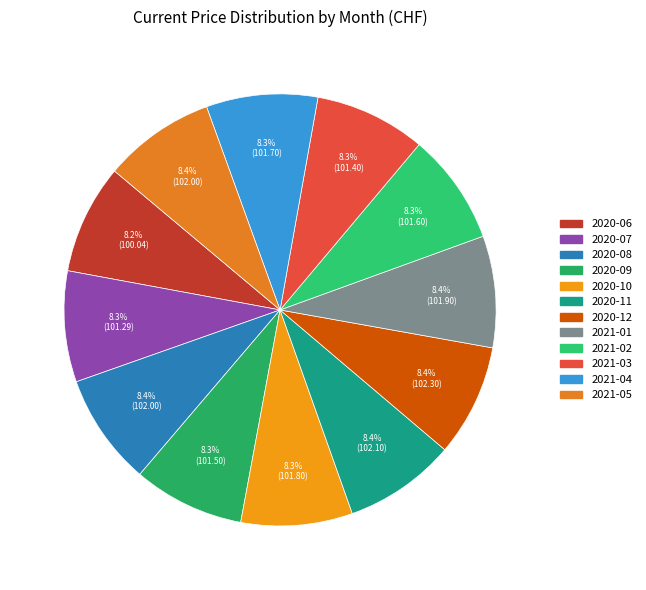

Combined, what portion of the pie is 2021-04 and 2020-08?

16.7%